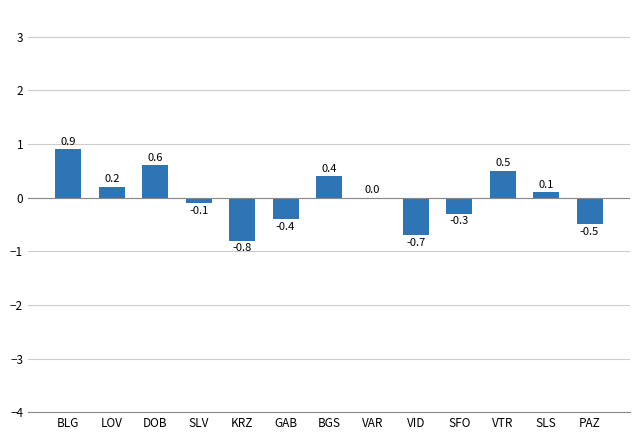

How many data points does each series have?

13